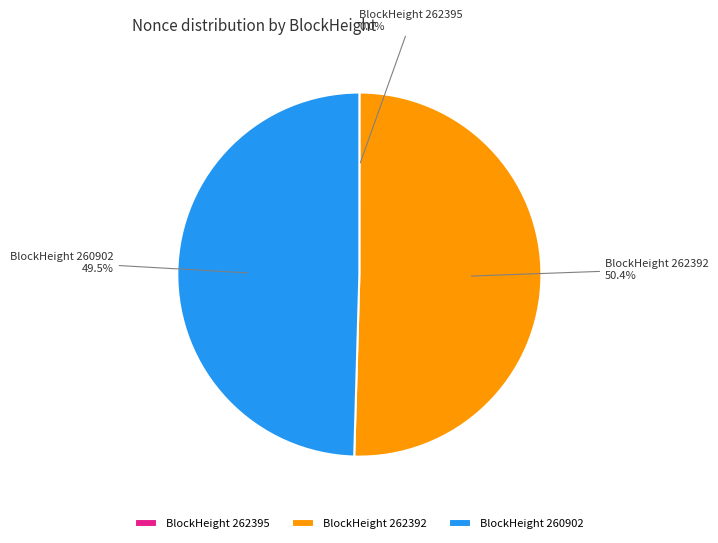

Is the sum of BlockHeight 262392 and BlockHeight 260902 greater than half?

Yes